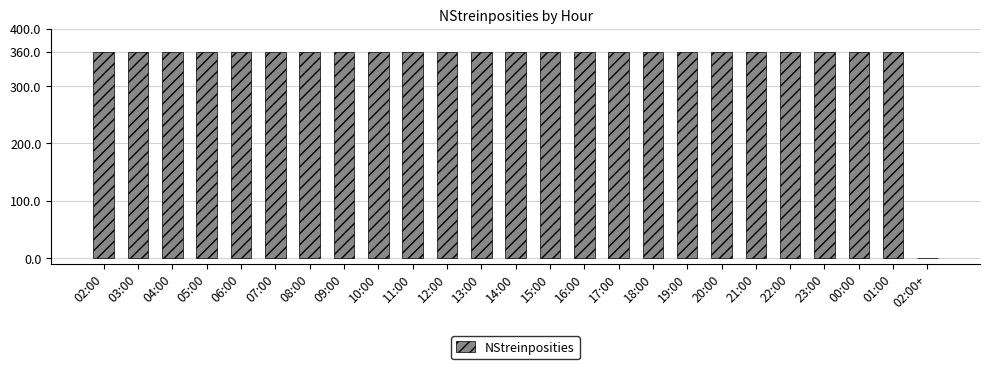

Is it true that the value at 05:00 is 540?

False